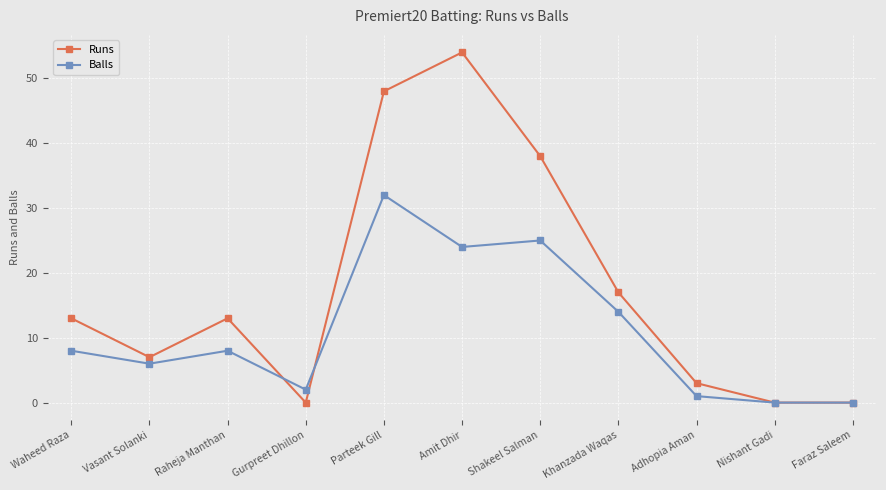

At which label is Balls closest to 16?

Khanzada Waqas